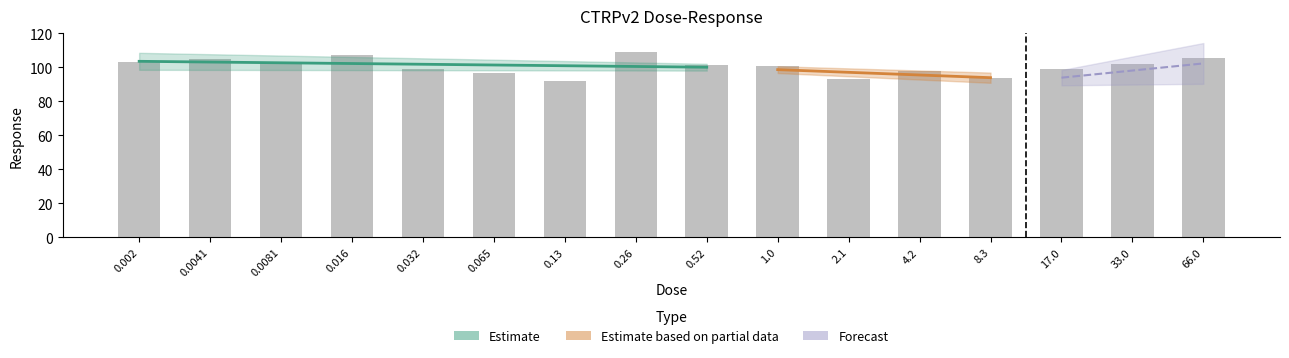

Between 0.52 and 8.3, which is larger?

0.52